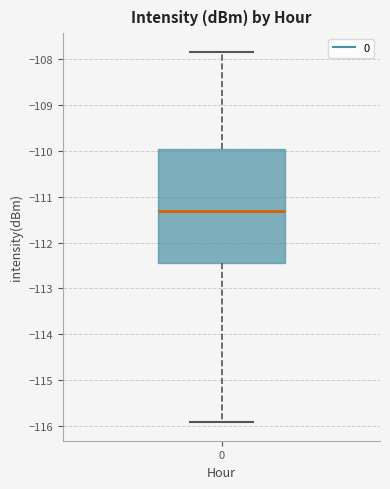

Read this box plot against the y-axis: the position of the median line, the range covered by the box, and the ends of both whiskers. The values are not printed on the chart, so give them approximately, as read against the axis.

median -111.3, box -112.4 to -109.9, whiskers -115.9 to -107.8